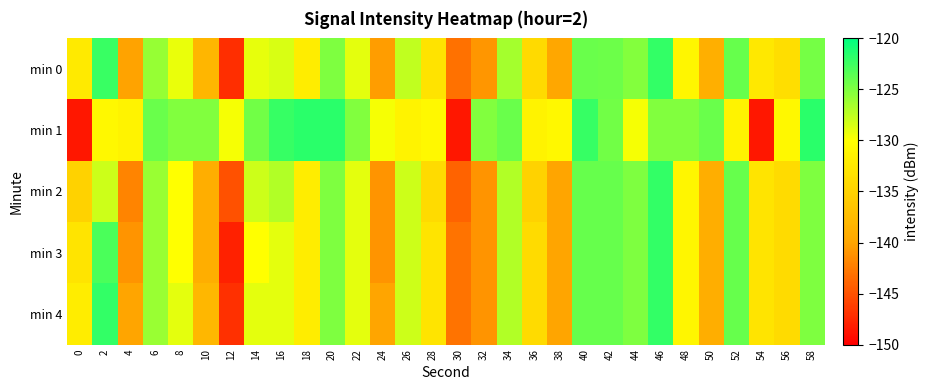

At how many categories does at least one series exceed -132?

27